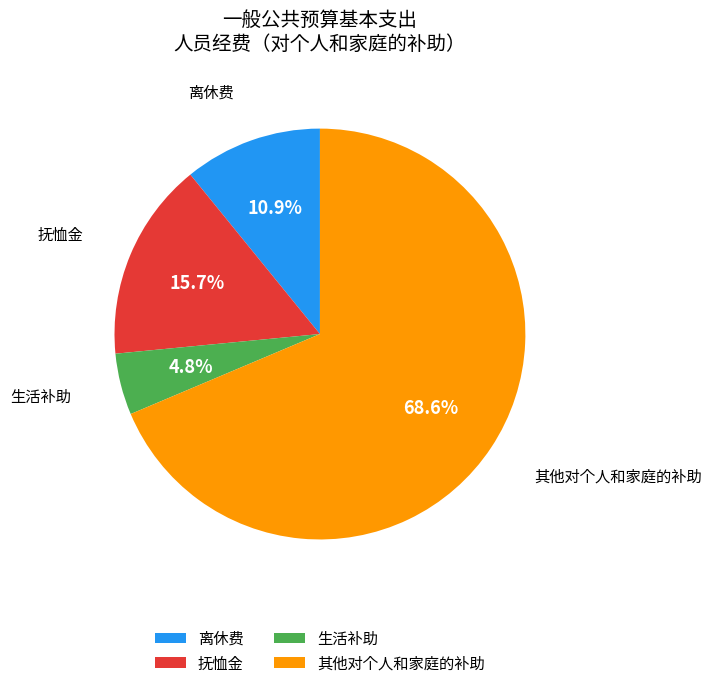

The 其他对个人和家庭的补助 slice represents 76% of the pie. True or false?

False